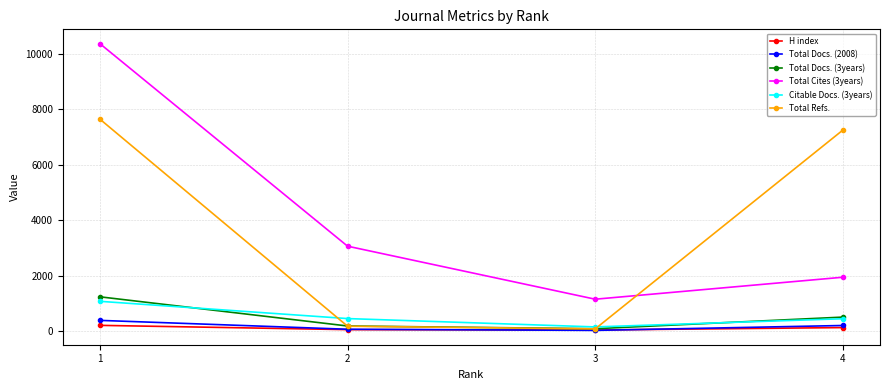

What is the sum of all Total Docs. (3years) values?

2060